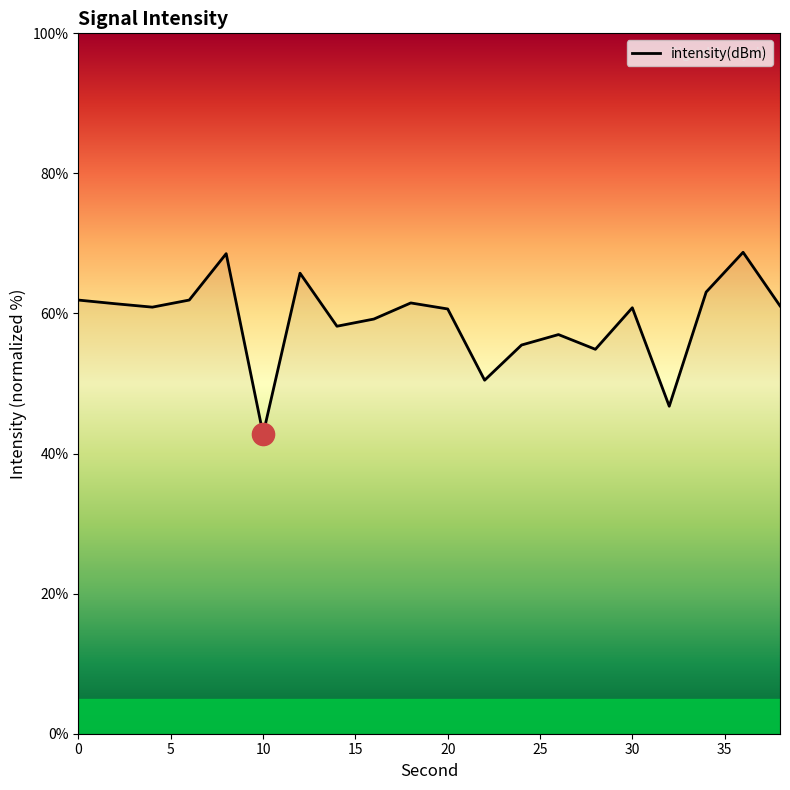

What is the maximum value shown in the chart?

68.7